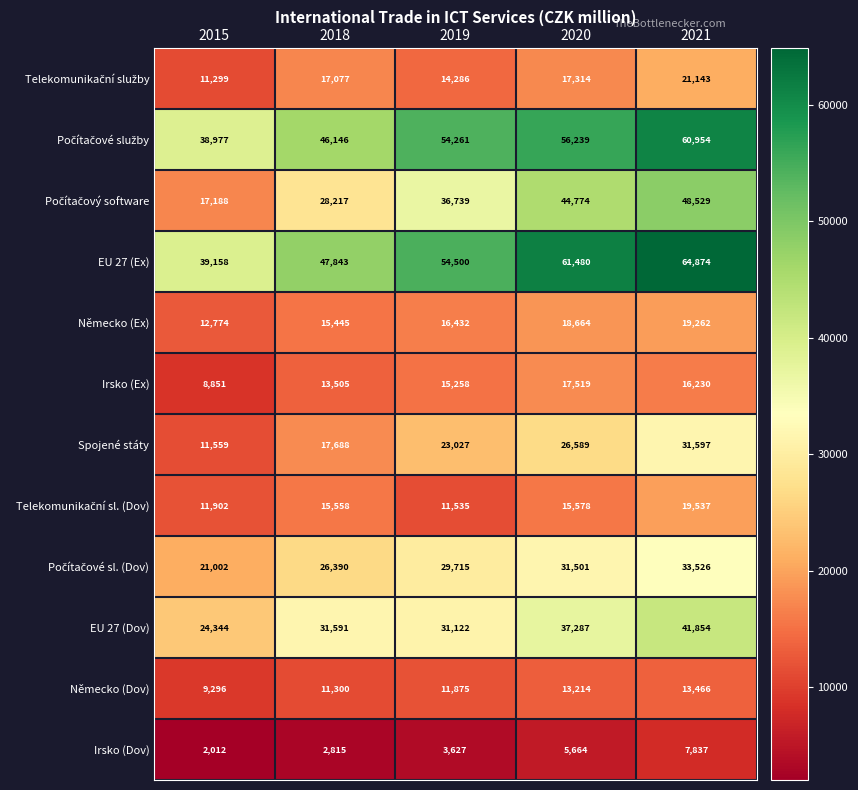

Which category has the highest value across all series?

2021